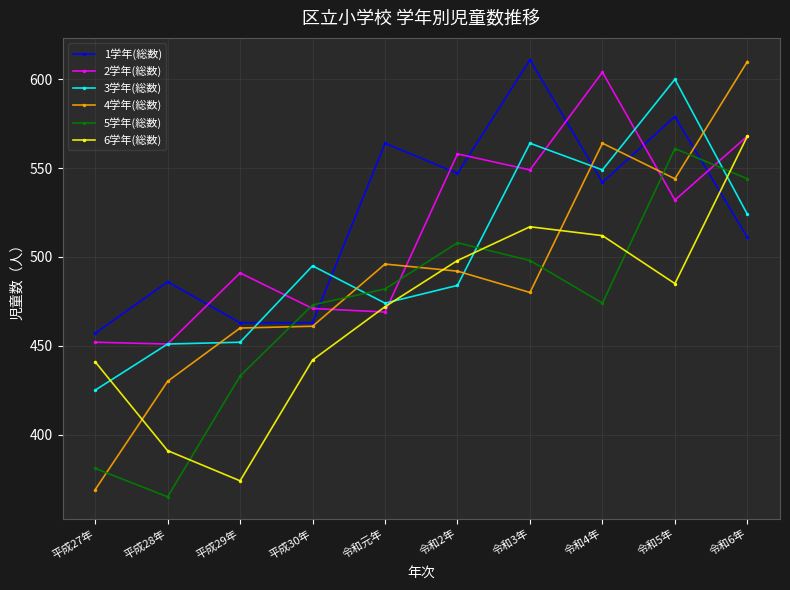

Which series ends up on top after the final intersection of 5学年(総数) and 4学年(総数)?

4学年(総数)